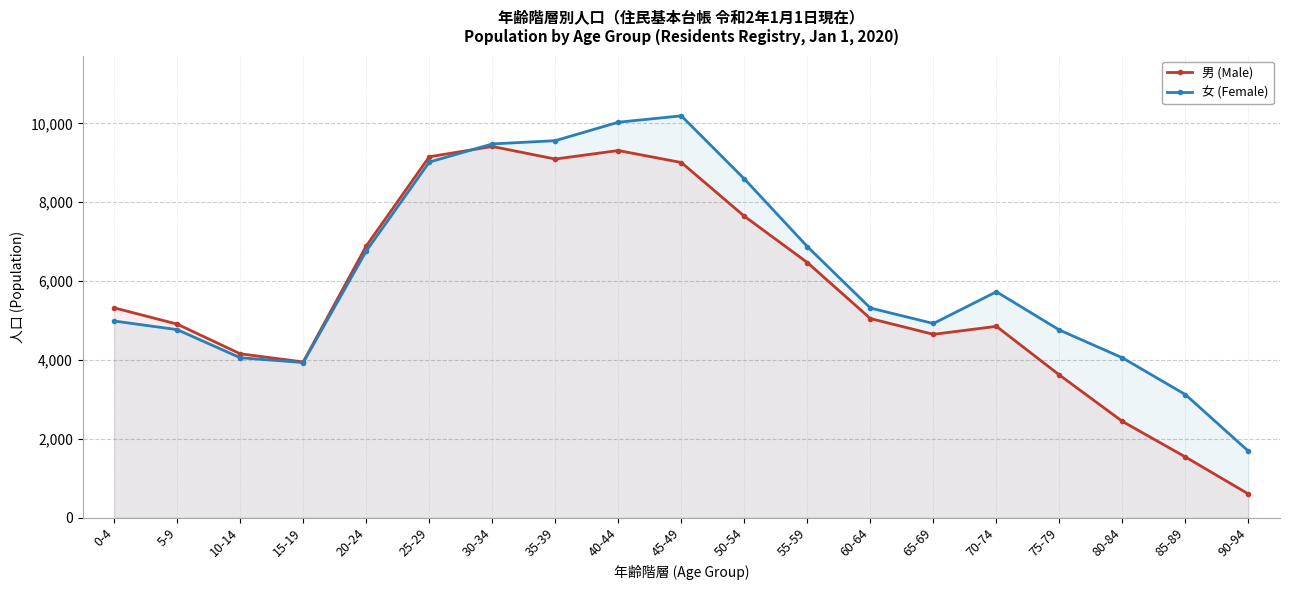

Is it true that 女 (Female) equals 10031 at 40-44?

True